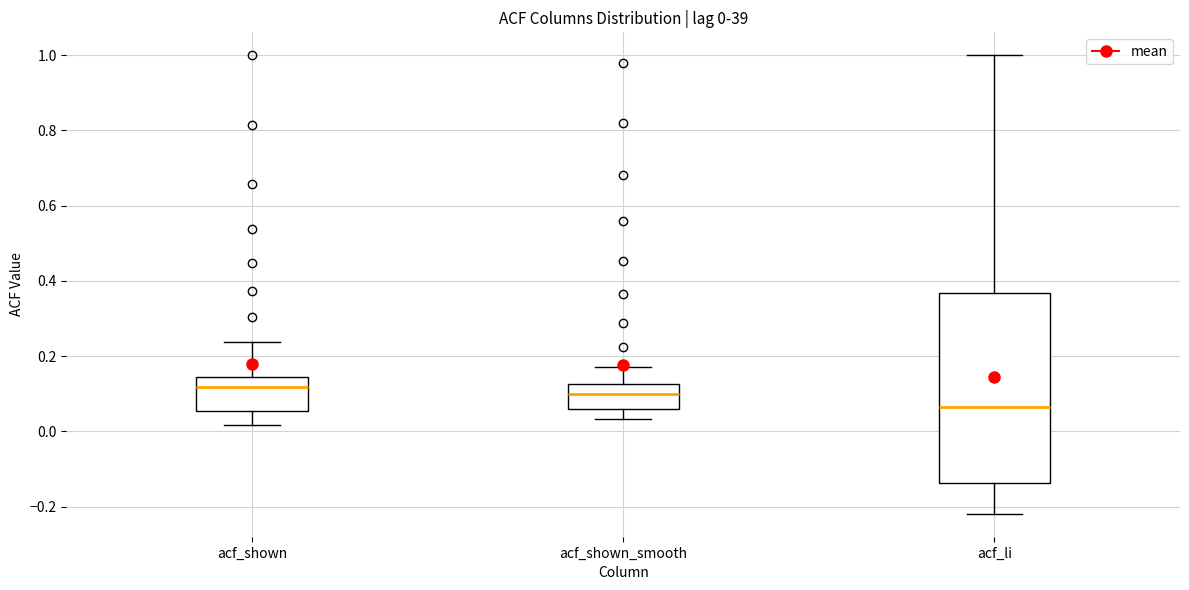

Which box has the lowest median line?

acf_li